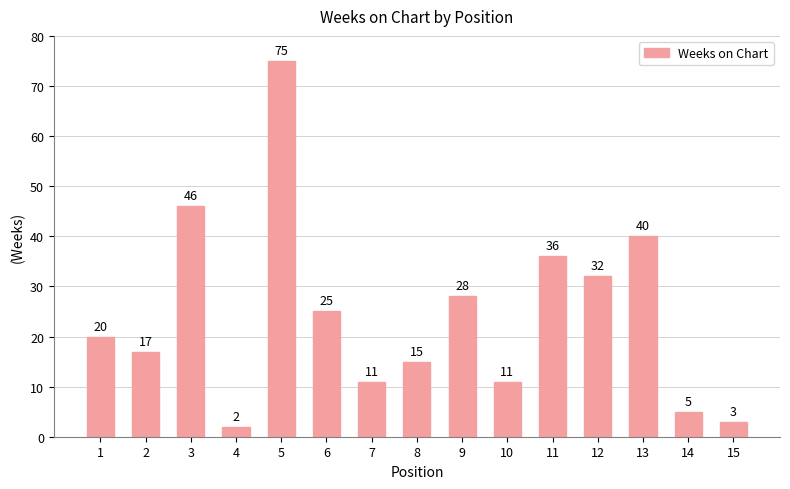

True or false: the data shows 17 at 3.

False